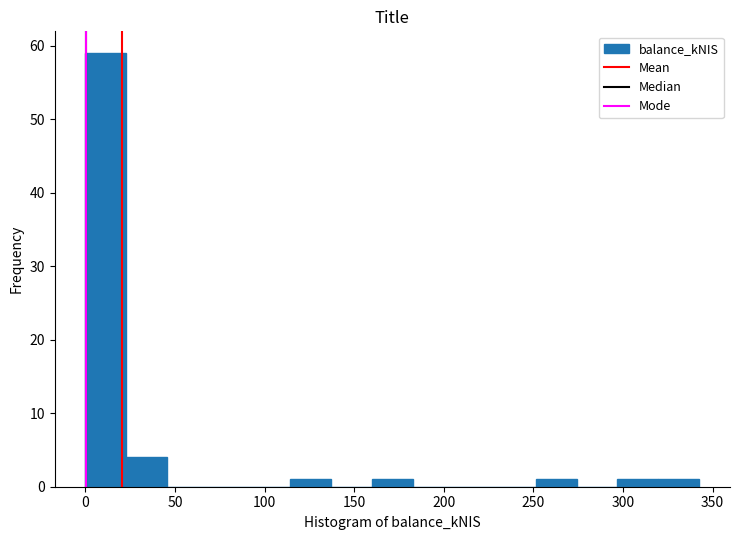

Reading left to right, transcribe this chart: for each bar, give the range it covers on the x-axis and its height. Neither the bar edges nor the heights are printed on the chart, so give them approximately, as read against the axes.

0 to 25: 59
25 to 45: 4
45 to 70: 0
70 to 90: 0
90 to 115: 0
115 to 135: 1
135 to 160: 0
160 to 185: 1
185 to 205: 0
205 to 230: 0
230 to 250: 0
250 to 275: 1
275 to 295: 0
295 to 320: 1
320 to 345: 1